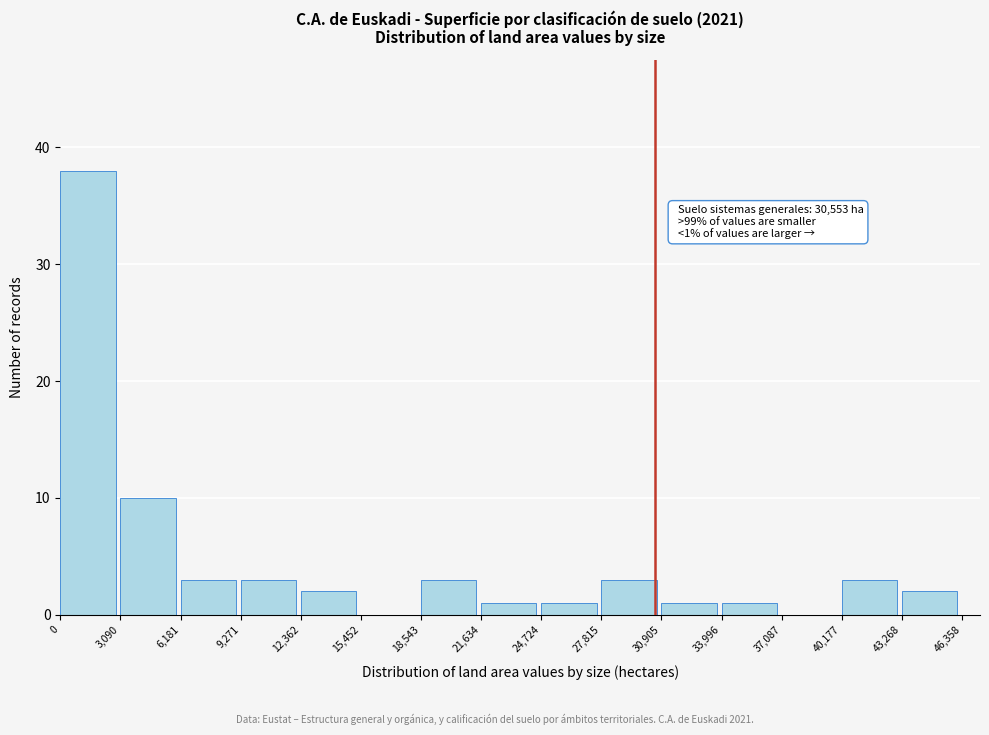

Over which range of the x-axis is the bar tallest?

0 to 3,090